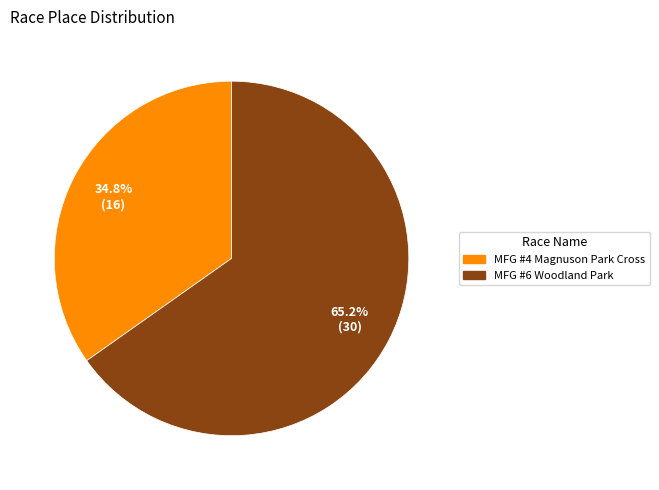

Between MFG #6 Woodland Park and MFG #4 Magnuson Park Cross, which is larger?

MFG #6 Woodland Park